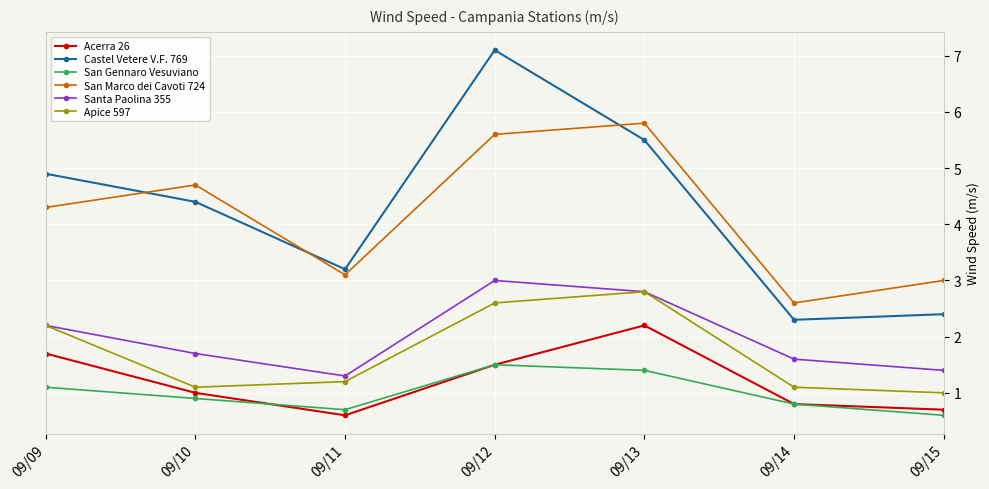

The value of San Marco dei Cavoti 724 at 09/09 is 4.3. True or false?

True